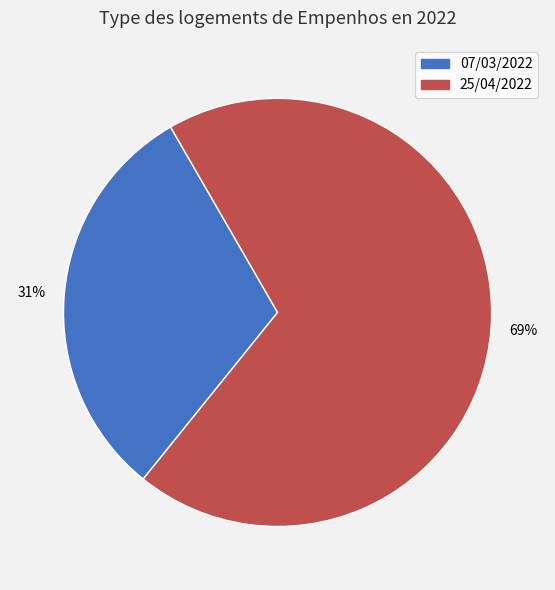

To the nearest percent, what is the difference between the largest and smallest slice percentages?

38%